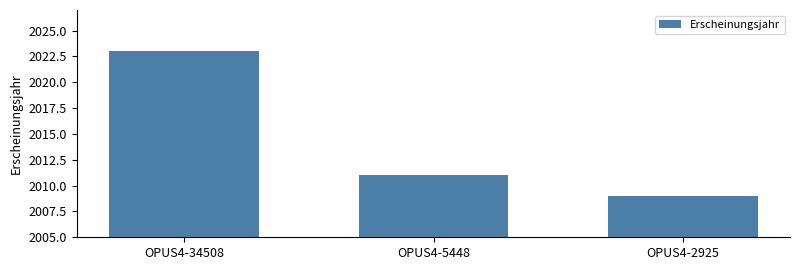

Reading left to right, transcribe all the data shown in this chart.

2023	2011	2009